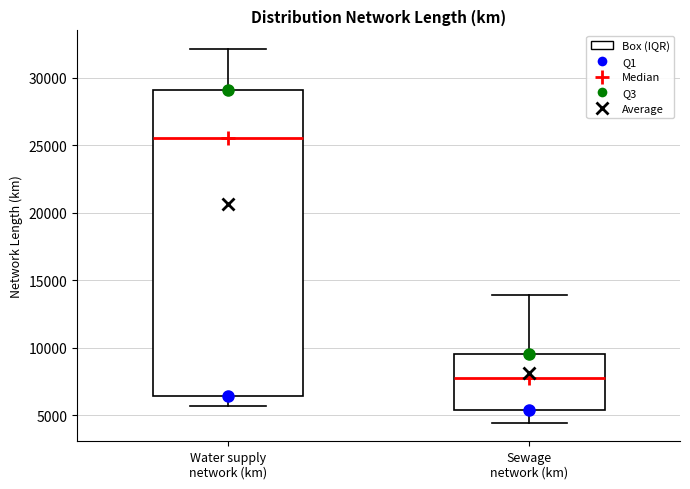

Where is the lower edge of the box for Sewage network (km) on the y-axis? The values are not printed on the chart, so give them approximately, as read against the axis.

5500